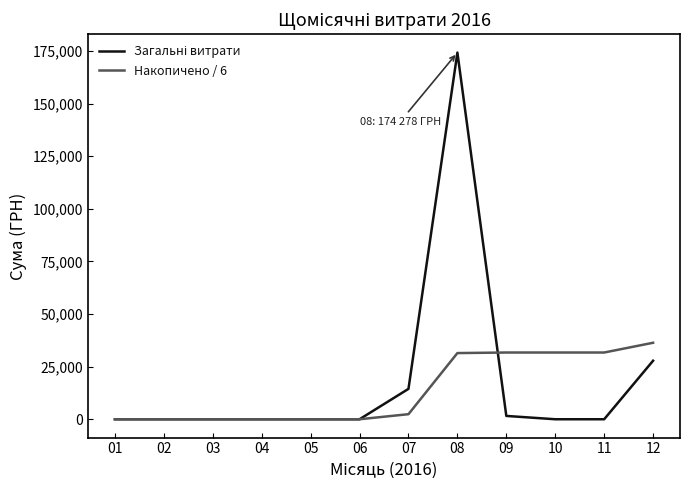

Is it true that Накопичено / 6 equals 0.0 at 06?

True